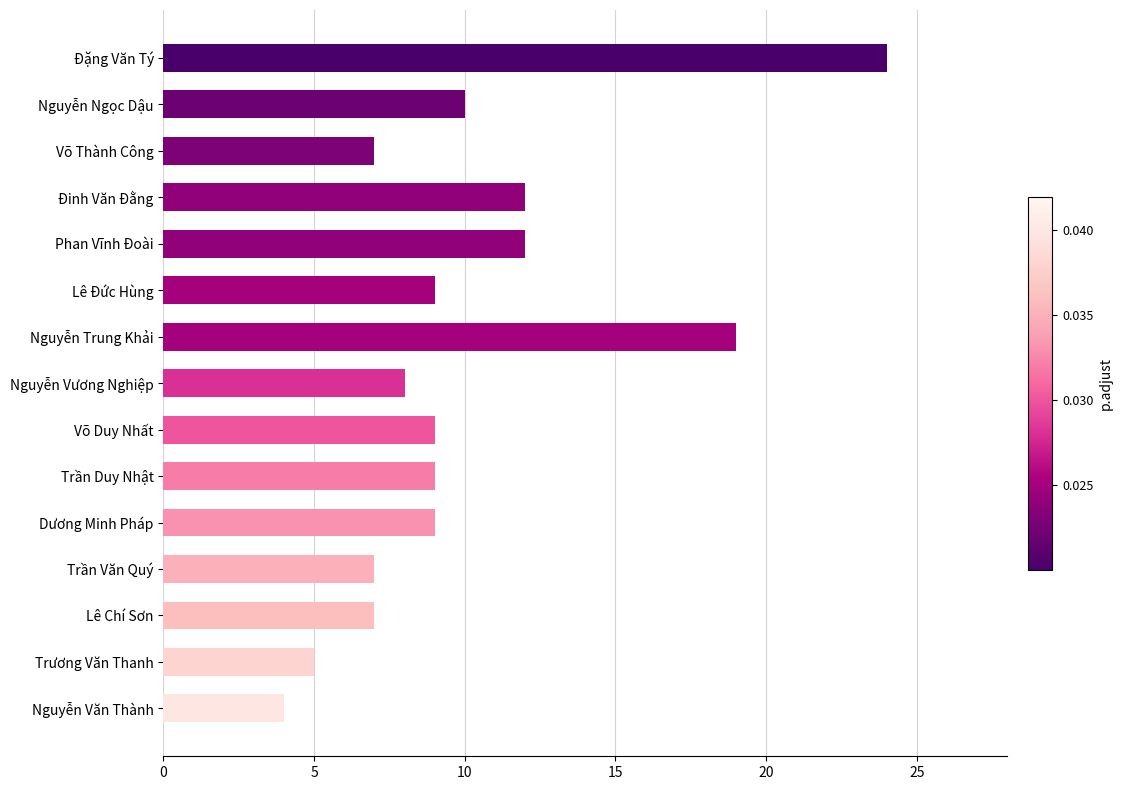

What is the difference between the second highest and minimum values?

15